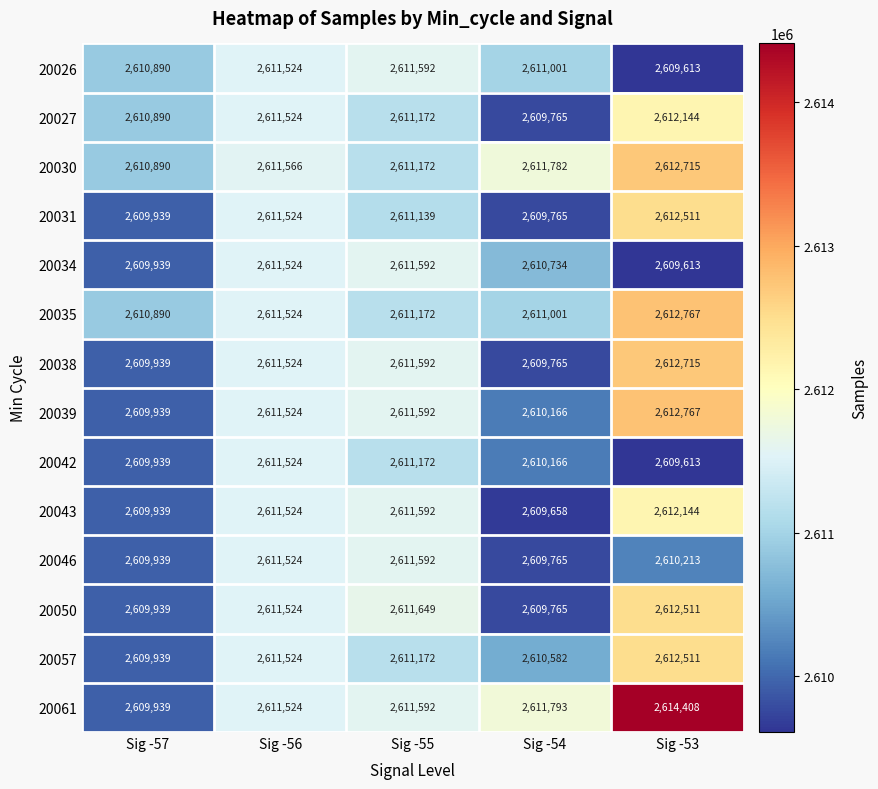

Which category has the highest value across all series?

Sig -53